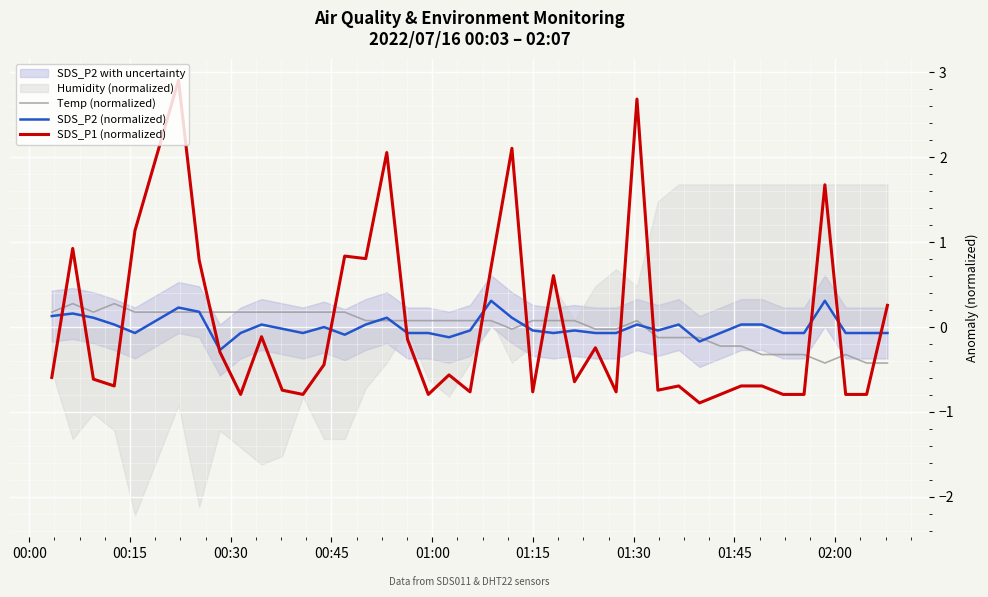

How many positive values does the SDS_P2 (normalized) series have?

16